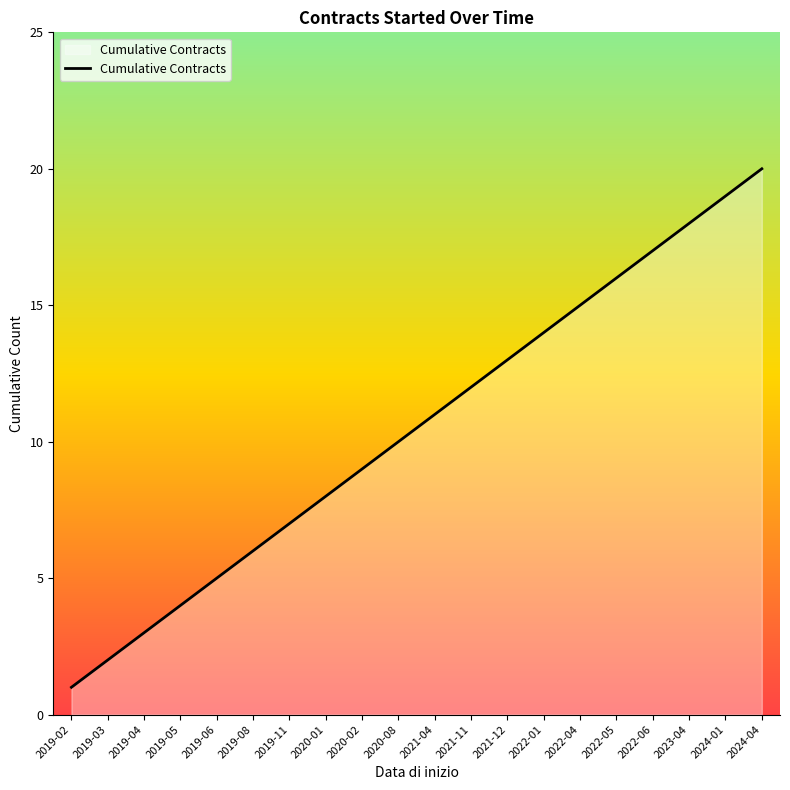

What is the difference between the second highest and minimum values?

18